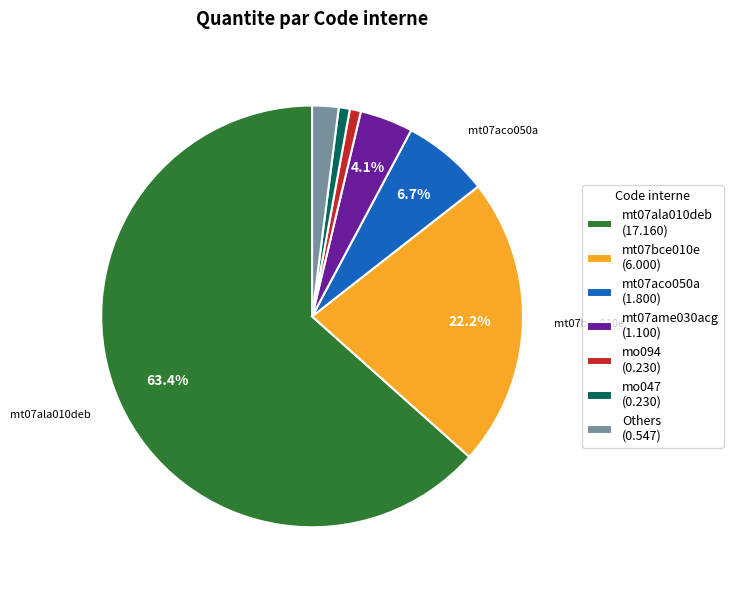

Is the sum of mt07aco050a (1.800) and mt07ala010deb (17.160) greater than half?

Yes